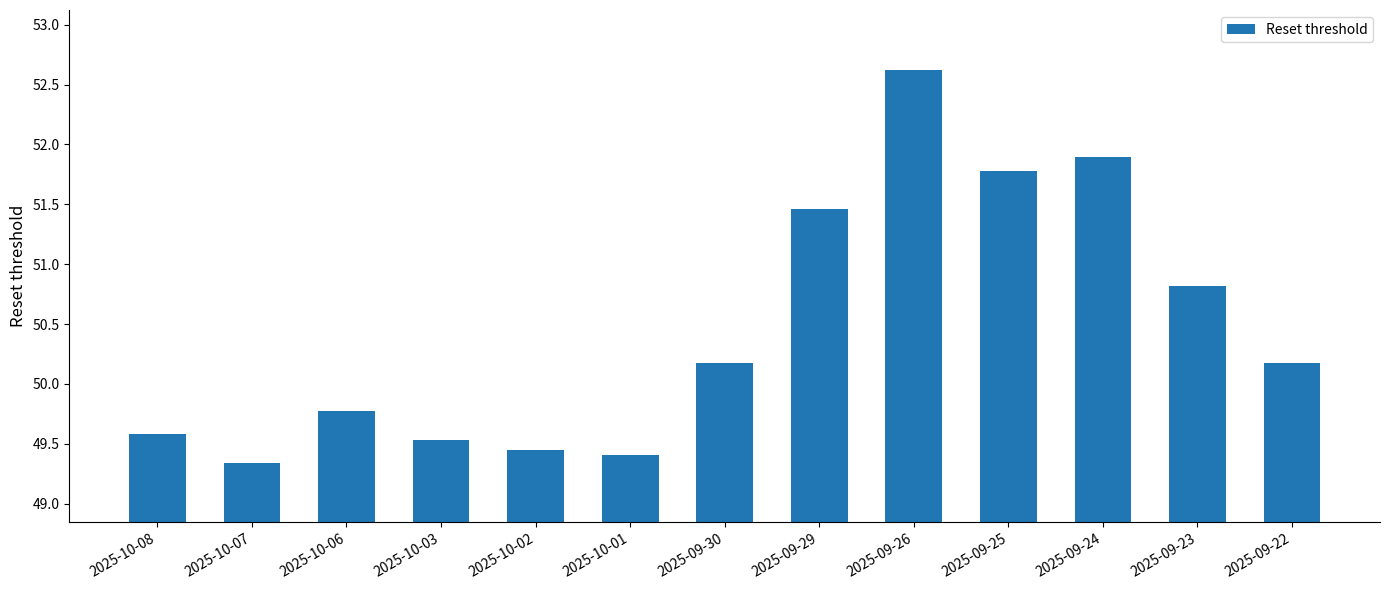

What is the value of the 13th bar from the left?

50.2